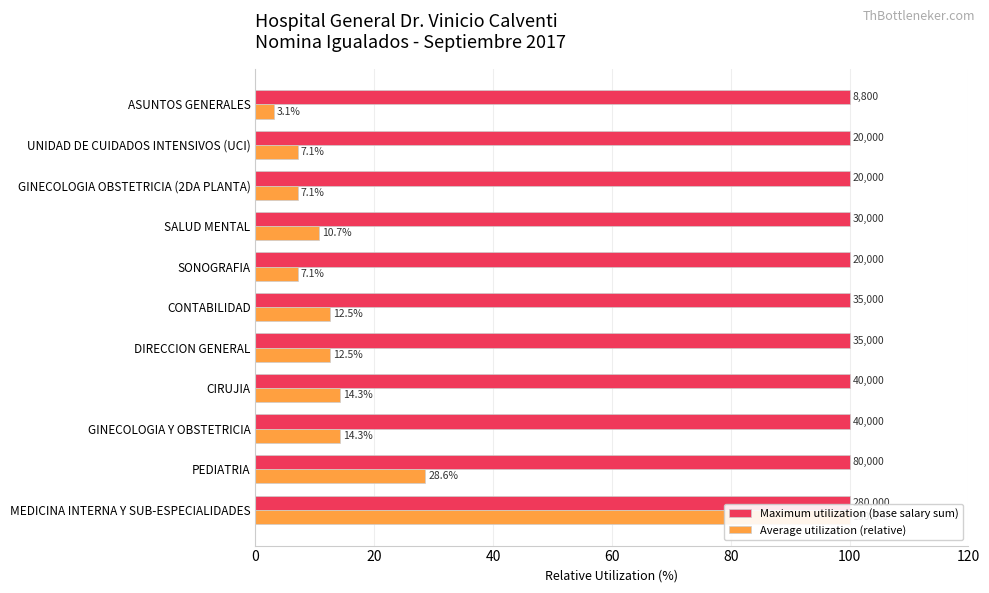

List the series in order of their overall mean, lowest first.

Maximum utilization (base salary sum), Average utilization (relative)